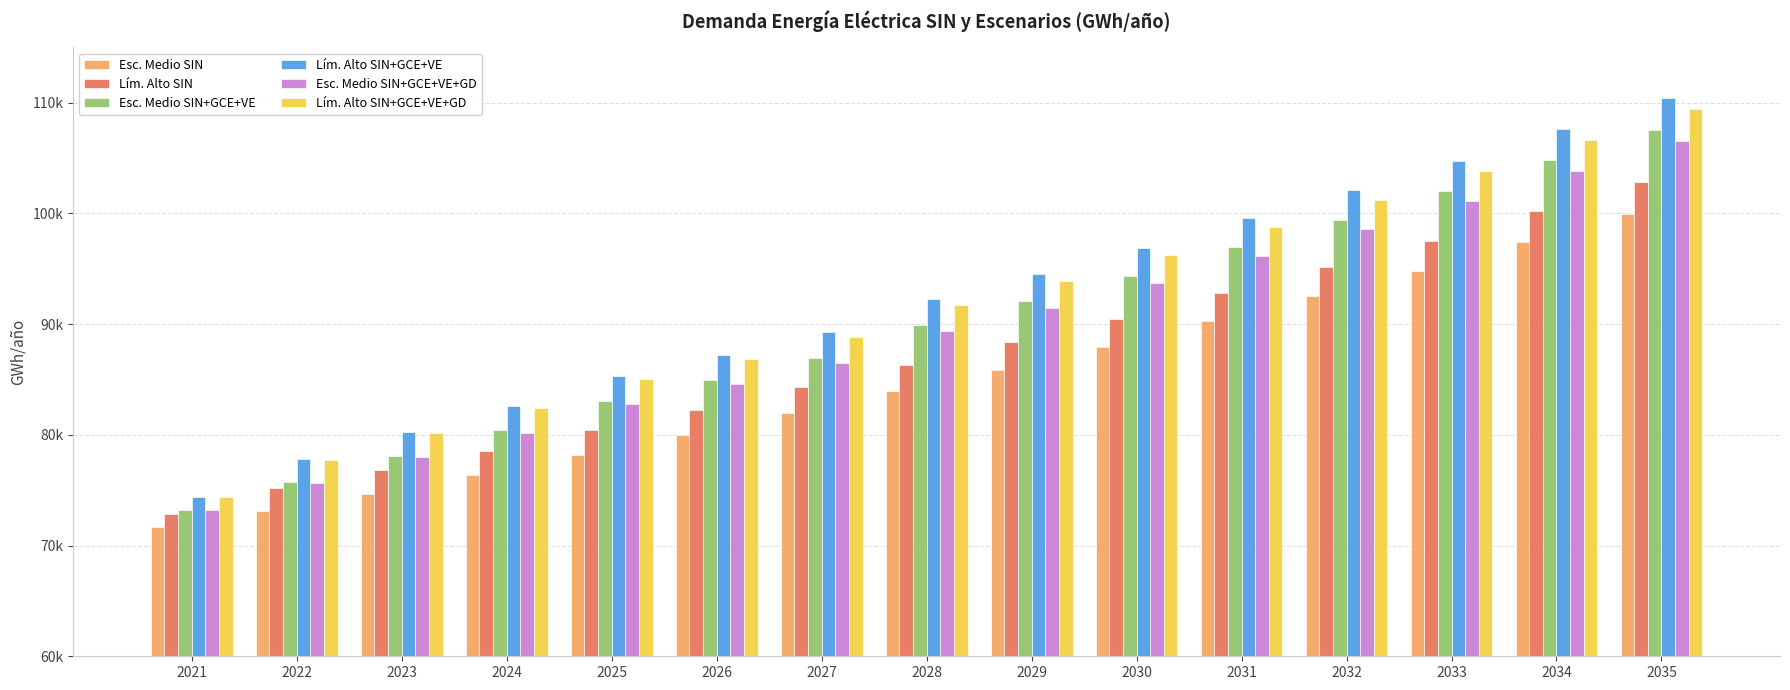

Rank the series at 2021 from lowest to highest value.

Esc. Medio SIN, Lím. Alto SIN, Esc. Medio SIN+GCE+VE+GD, Esc. Medio SIN+GCE+VE, Lím. Alto SIN+GCE+VE+GD, Lím. Alto SIN+GCE+VE